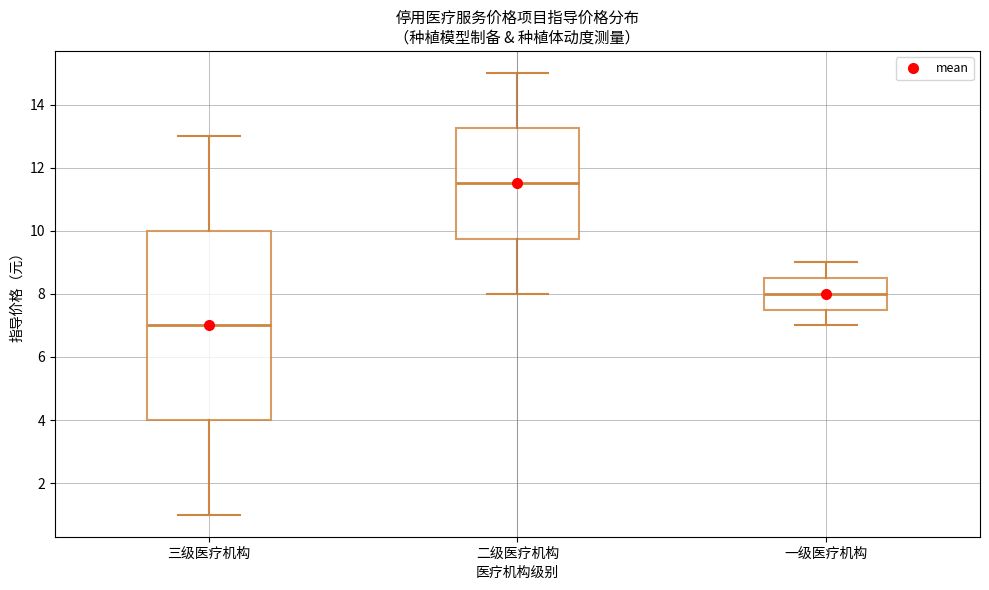

Where is the lower edge of the box for 一级医疗机构 on the y-axis? The values are not printed on the chart, so give them approximately, as read against the axis.

7.6